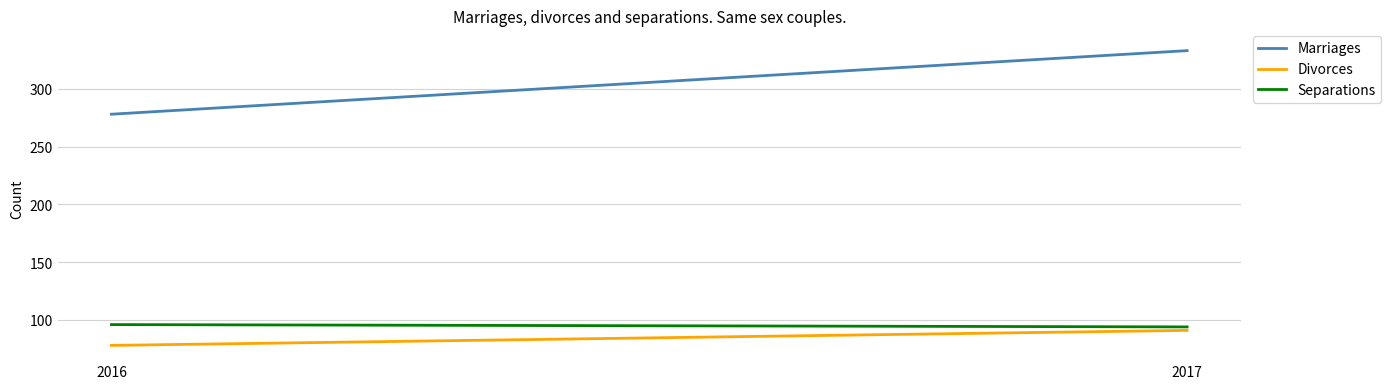

Count the Divorces values in the range 78 to 91.

2